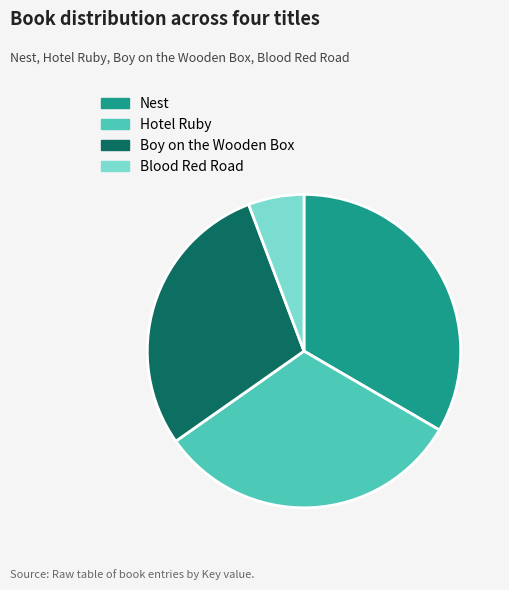

Is it true that Boy on the Wooden Box is 35% of the pie?

False